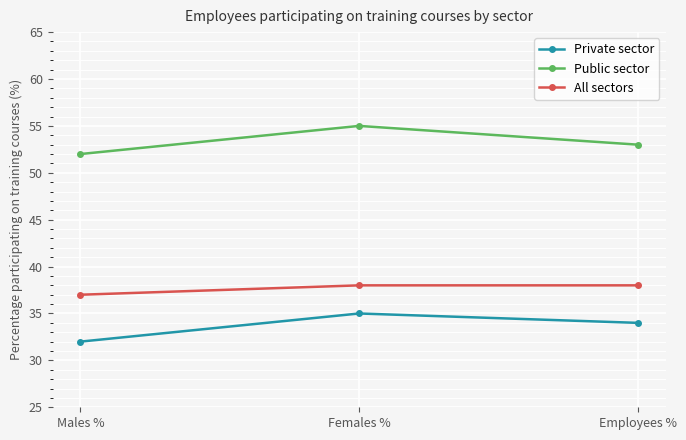

What is the spread (max minus min) of values at Females %?

20